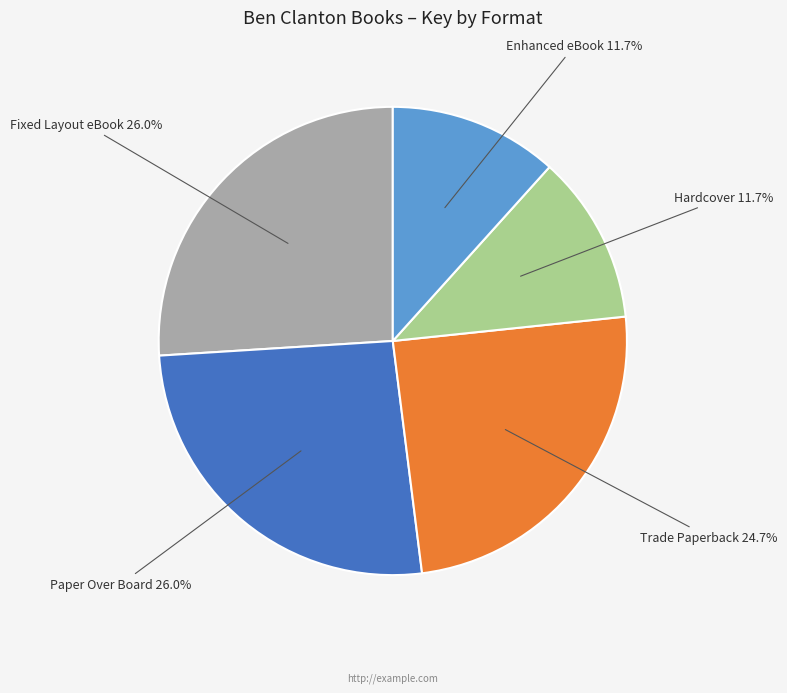

Is there a majority slice in this chart?

No